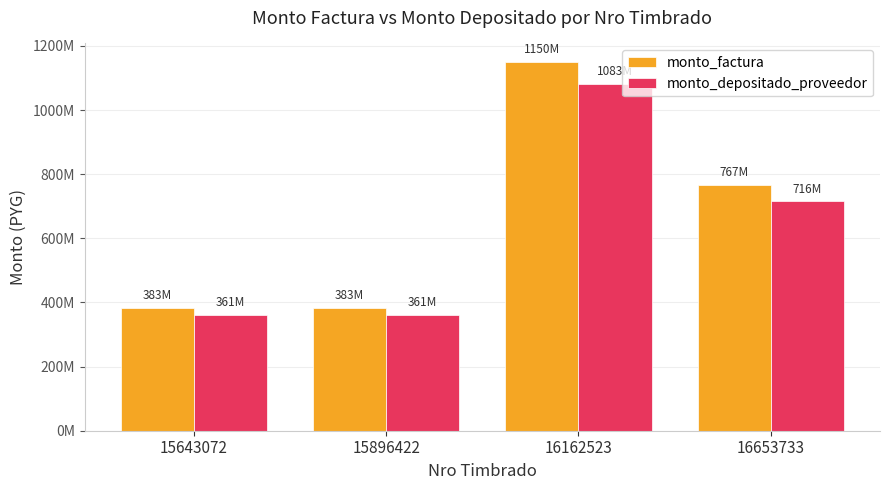

Which series has the largest total across all categories?

monto_factura